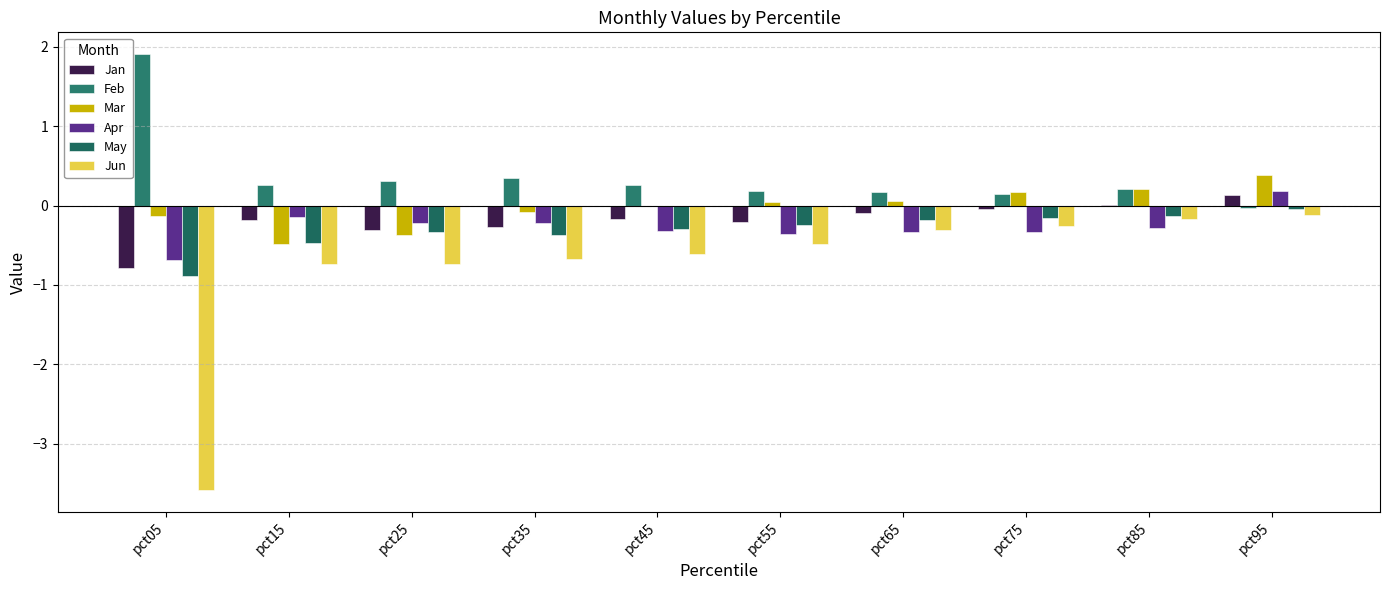

Which category has the lowest value in the Jun series?

pct05